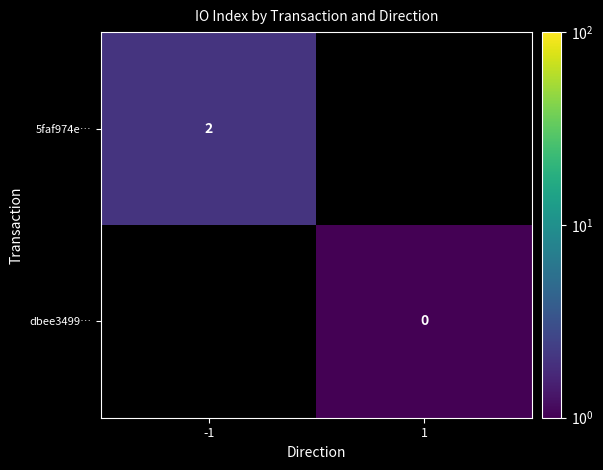

Is it true that 5faf974e… equals 2 at -1?

True